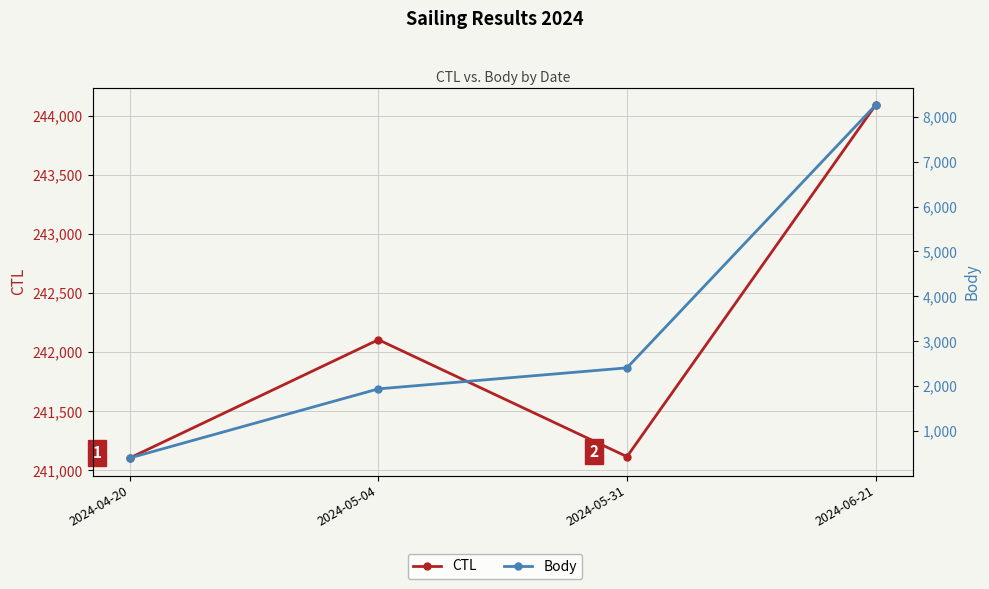

At which label does Body first exceed 2408?

2024-06-21